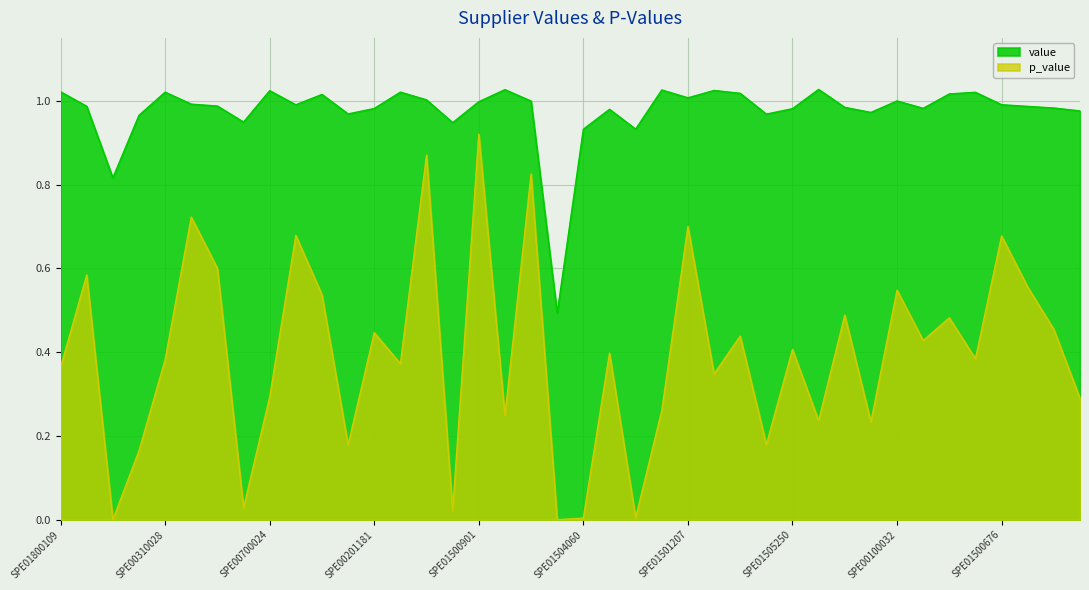

True or false: value and p_value intersect in this chart.

False